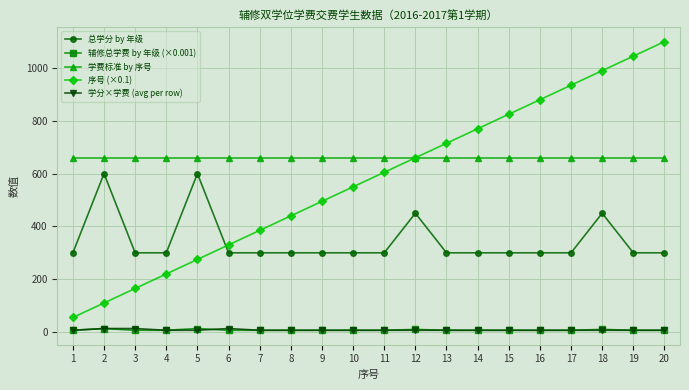

The value of 辅修总学费 by 年级 (×0.001) at 15 is 6.6. True or false?

True